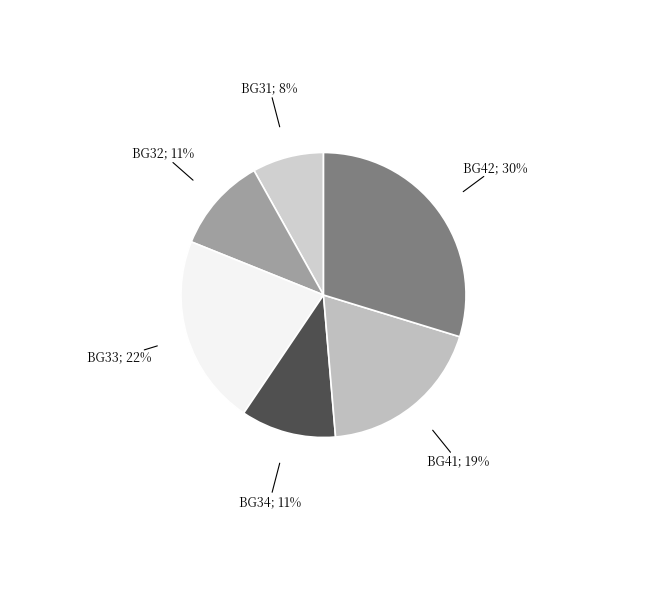

Combined, do BG34; 11% and BG41; 19% account for over 50%?

No